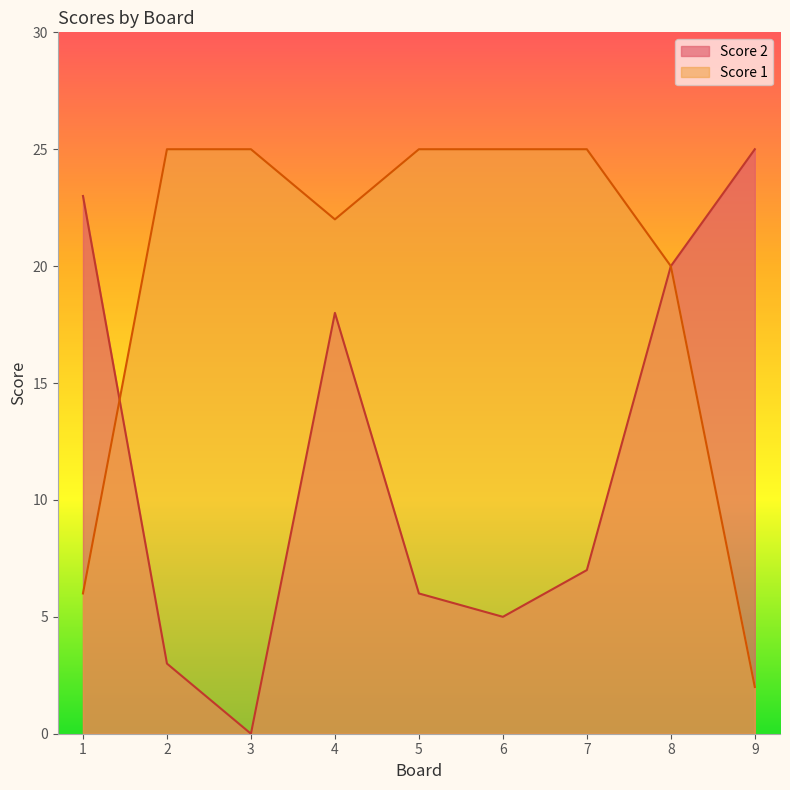

Rank the categories by Score 1 value from highest to lowest.

2, 3, 5, 6, 7, 4, 8, 1, 9